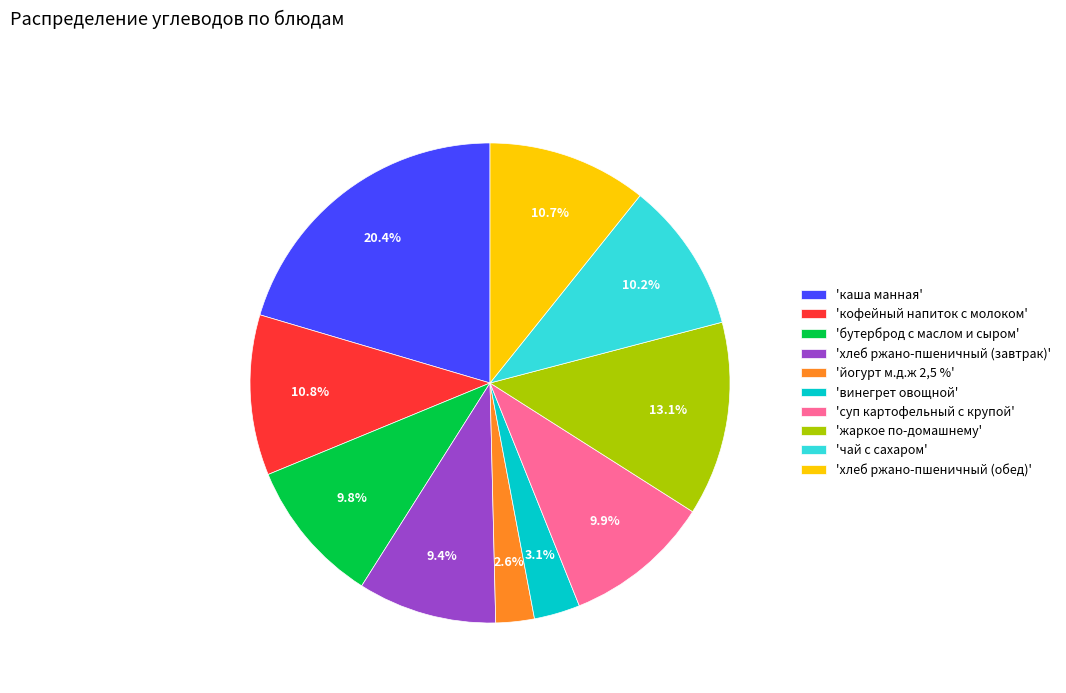

How many segments does this pie chart have?

10